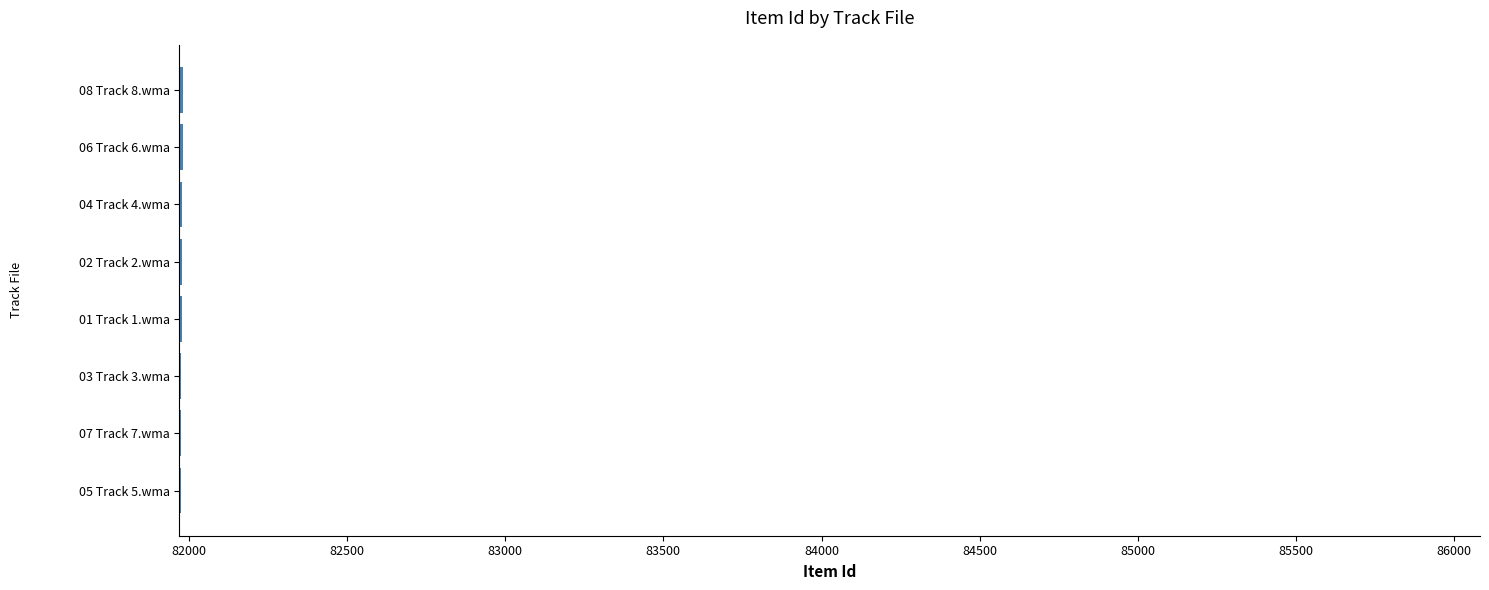

What is the minimum value shown in the chart?

81975